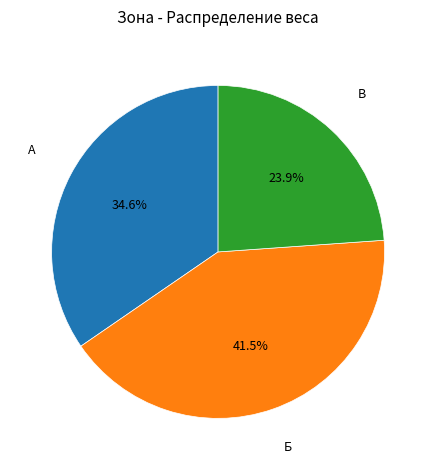

How many slices are in this pie chart?

3